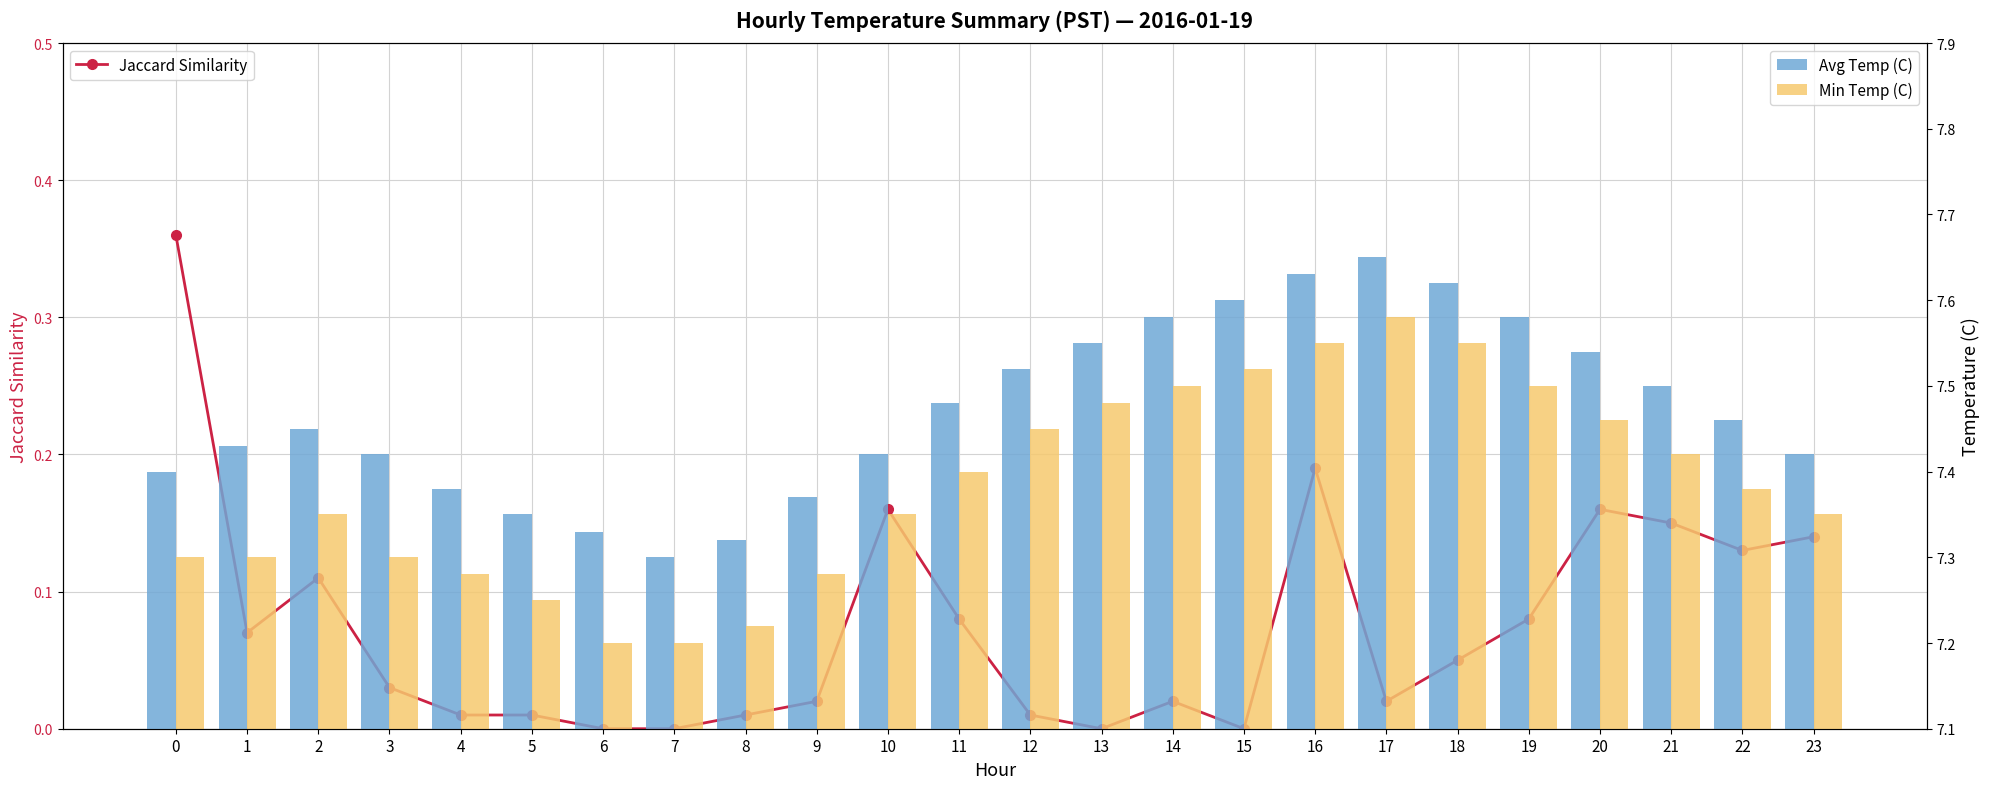

Where is Min Temp (C) nearest to the value 7?

6